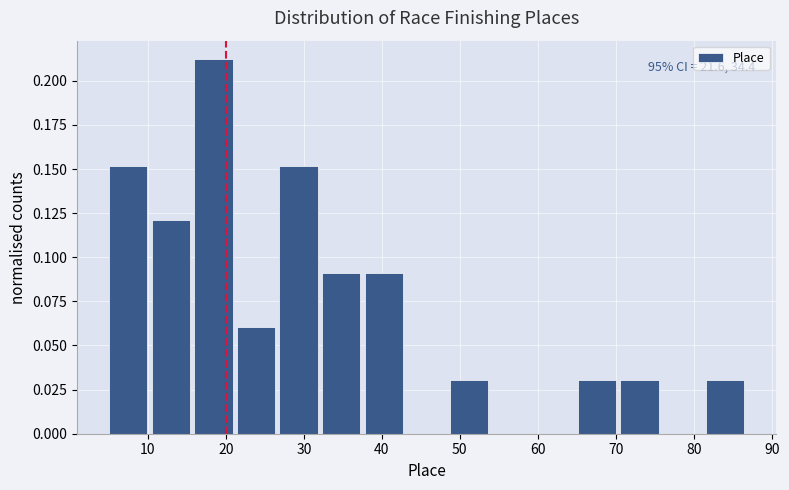

Which range on the x-axis has the tallest bar?

16 to 21